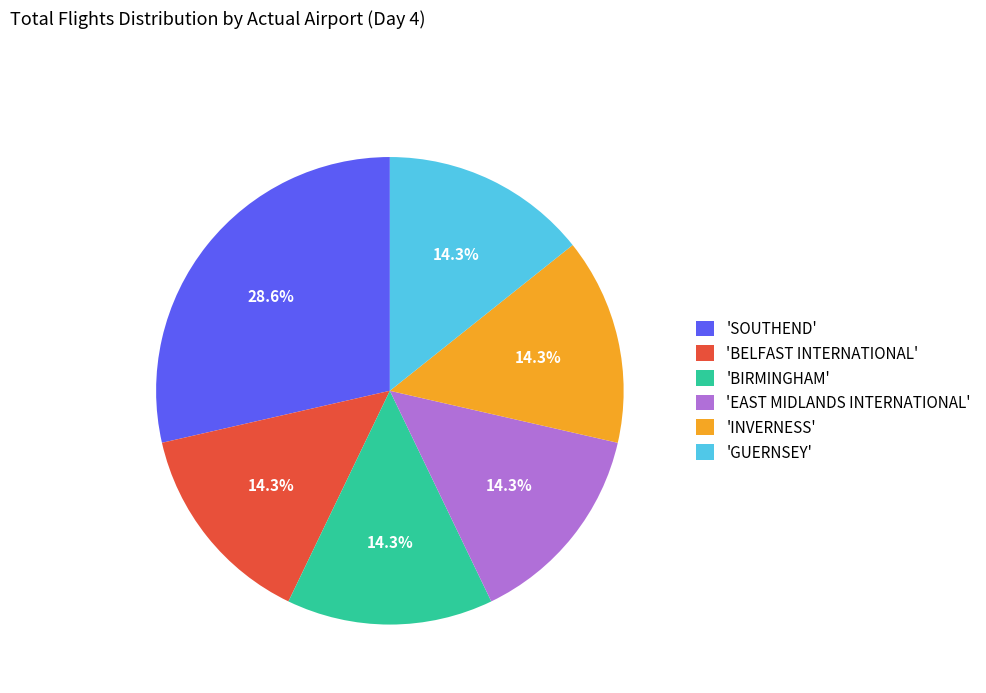

Which category has the biggest portion of the pie?

'SOUTHEND'